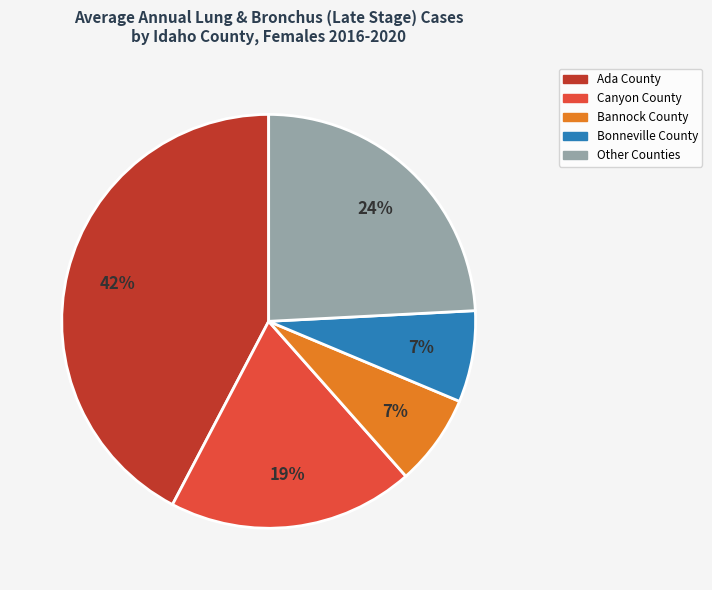

Is there any slice that represents more than half of the pie?

No